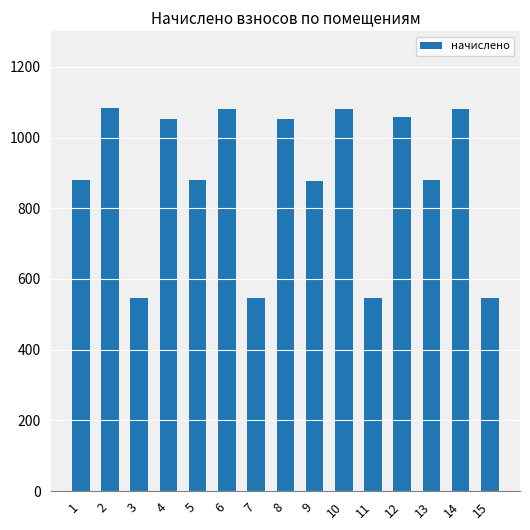

The chart shows a value of 751.5 at 7. True or false?

False